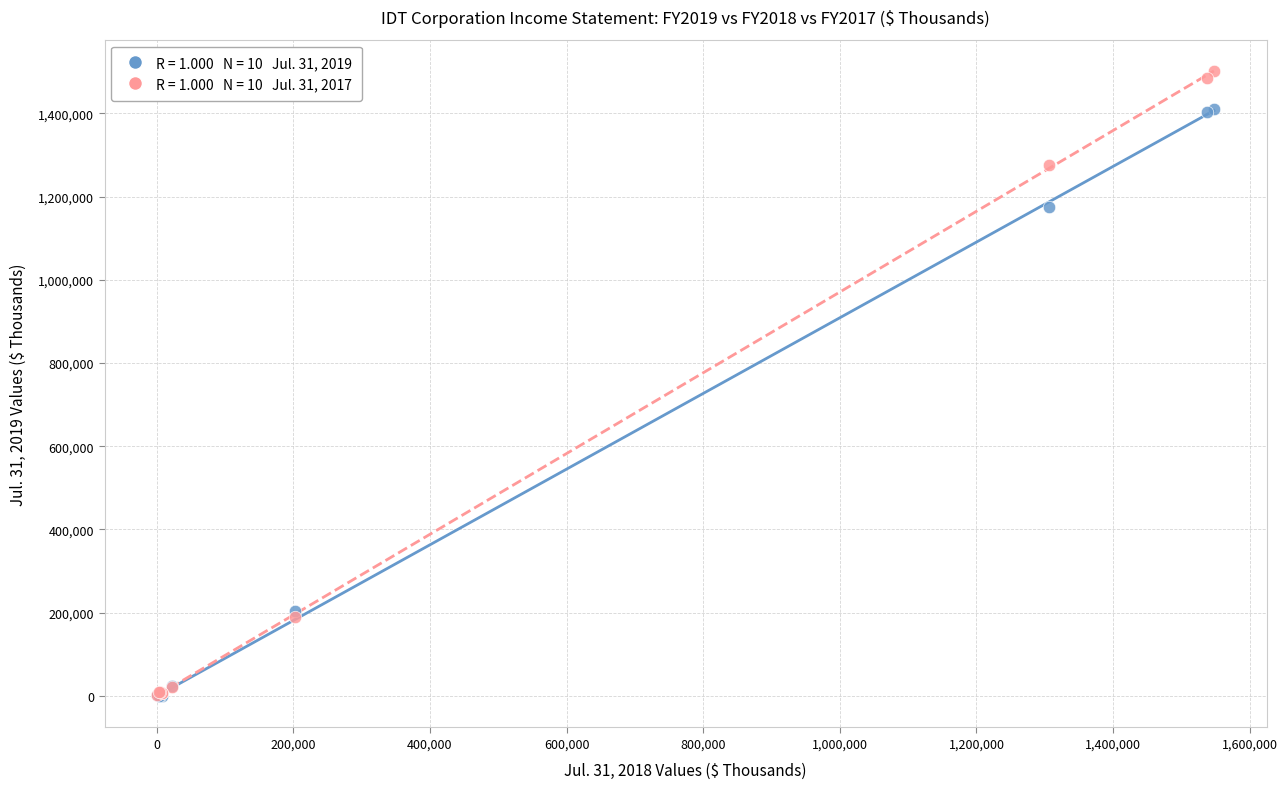

Across all series, what Y value is closest to 750362?

1174015